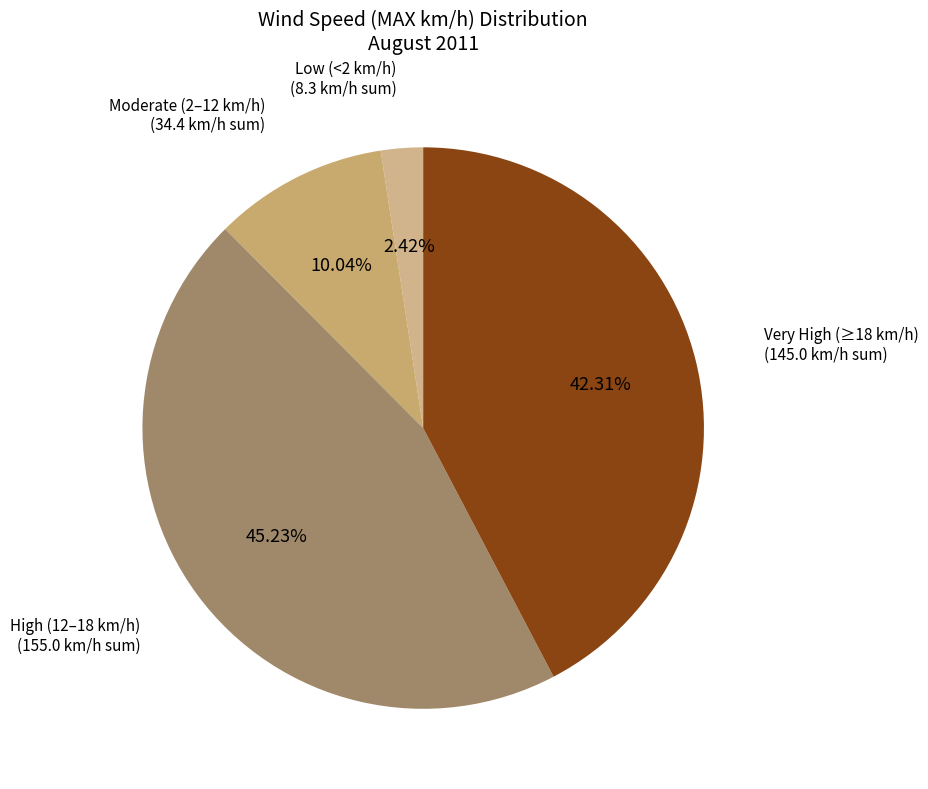

Do Very High (≥18 km/h) and Moderate (2–12 km/h) together represent more than half of the pie?

Yes